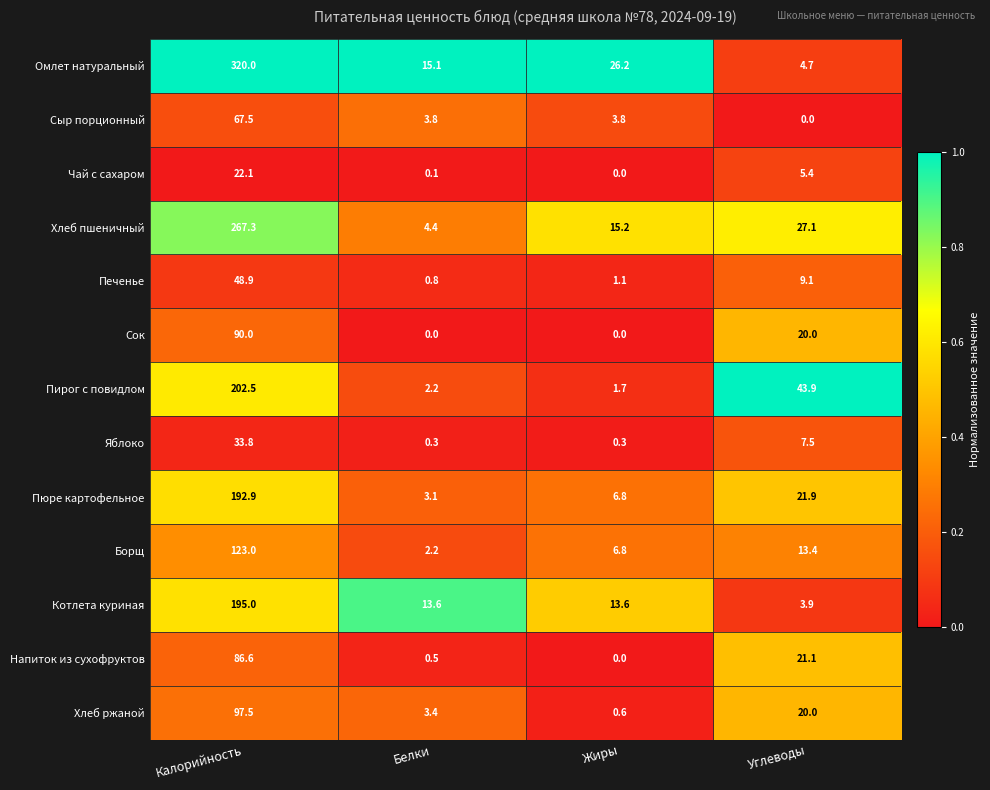

What is the sum of all Сок values?

110.0